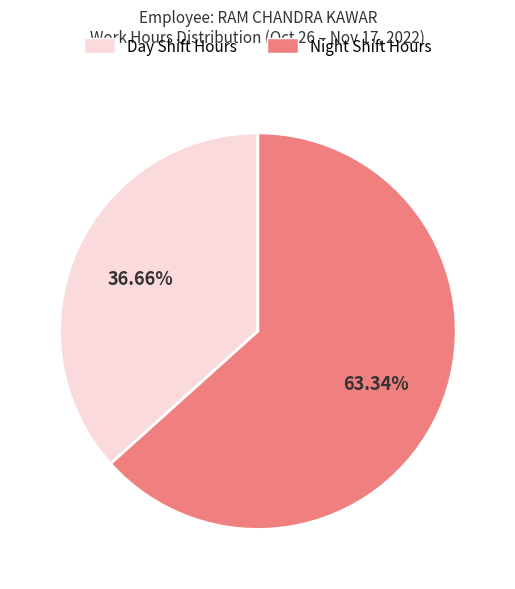

Which slice is the smallest?

Day Shift Hours